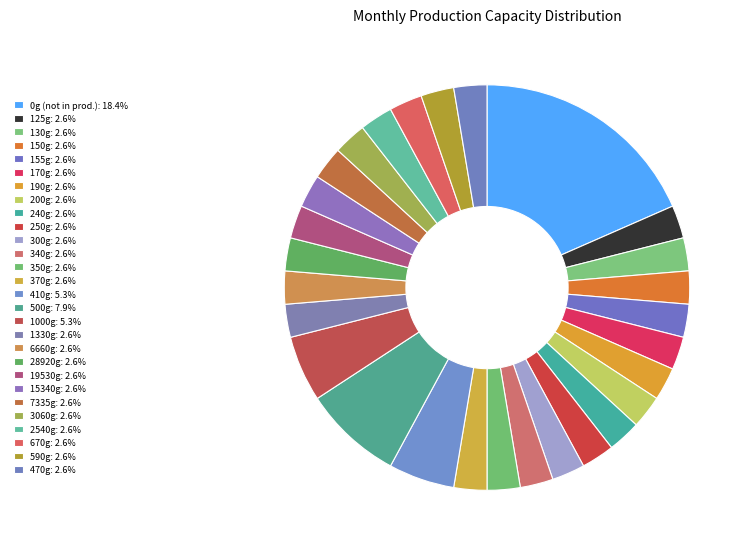

Count the number of slices in the pie.

28